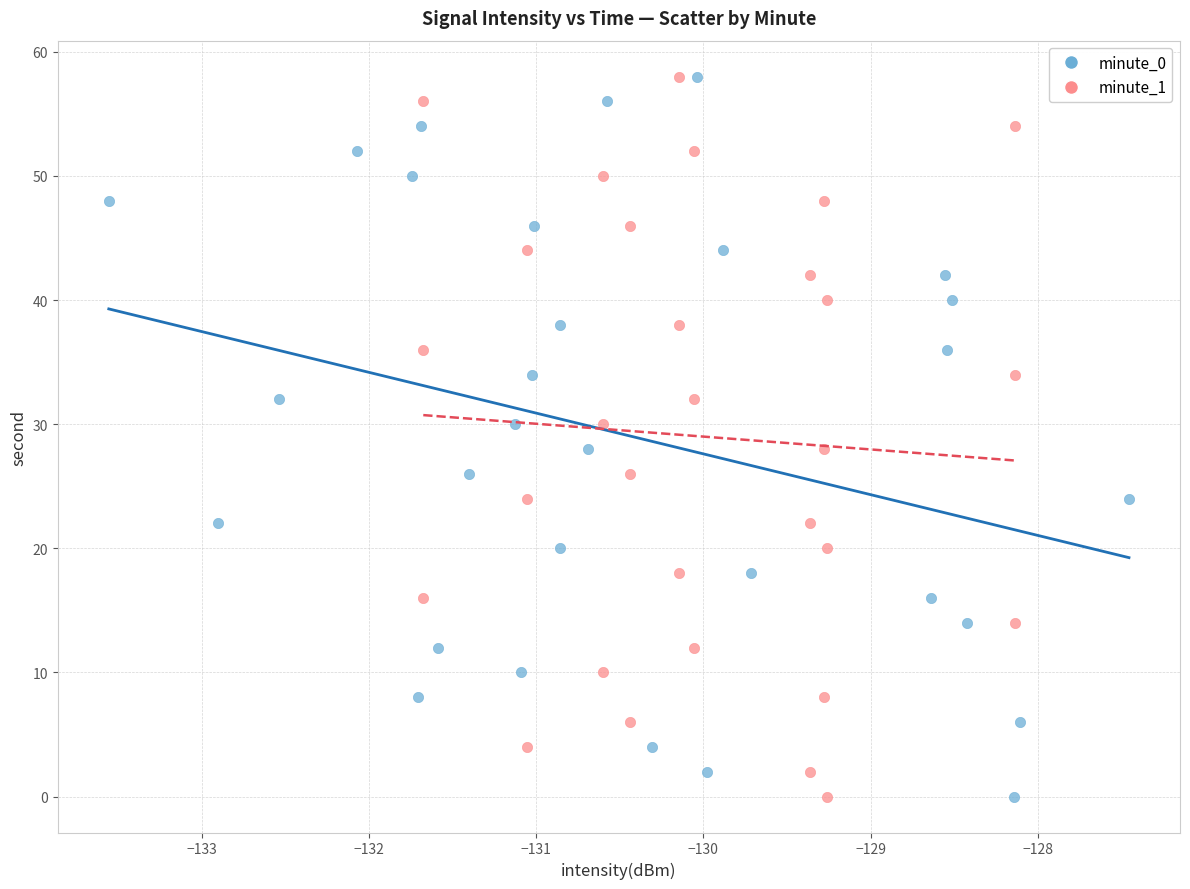

What are all the series names shown in the legend?

minute_0, minute_1